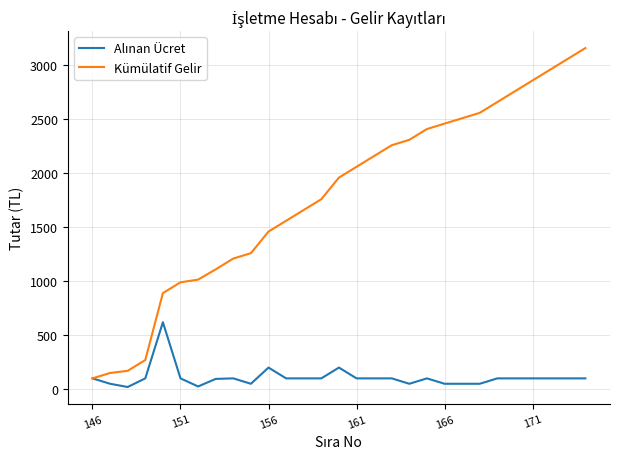

Which series has the widest spread of values?

Kümülatif Gelir